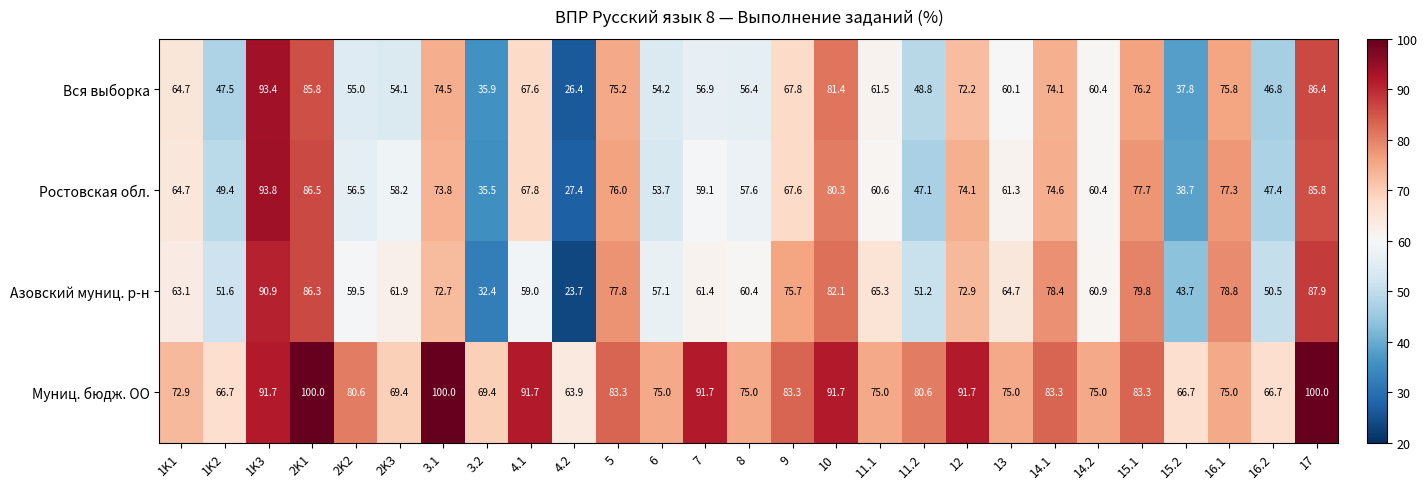

How many values in the Ростовская обл. series are below 61?

13